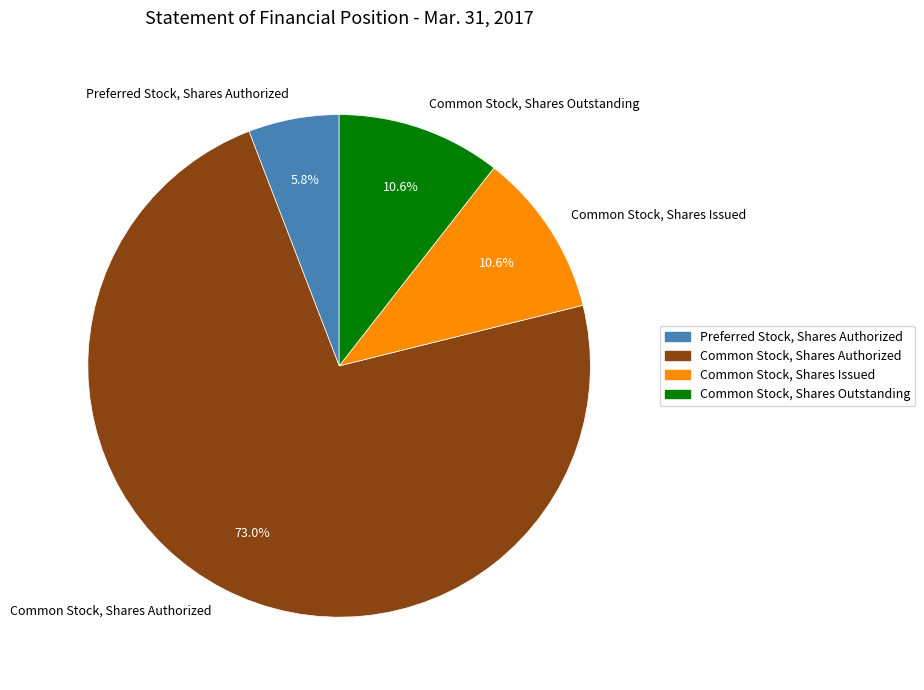

Does Common Stock, Shares Authorized account for over 50% of the chart?

Yes